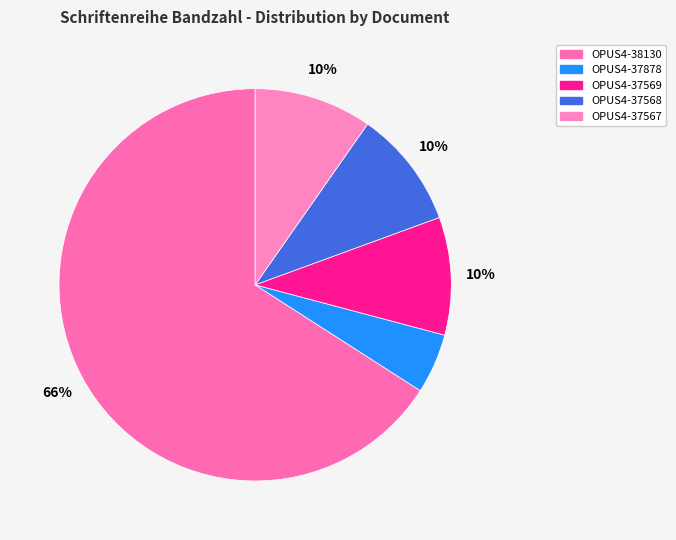

How many segments does this pie chart have?

5